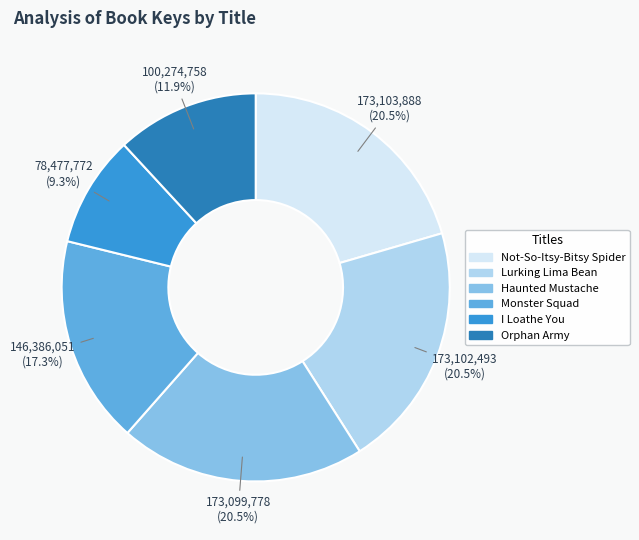

Which has a higher value, Orphan Army or Lurking Lima Bean?

Lurking Lima Bean